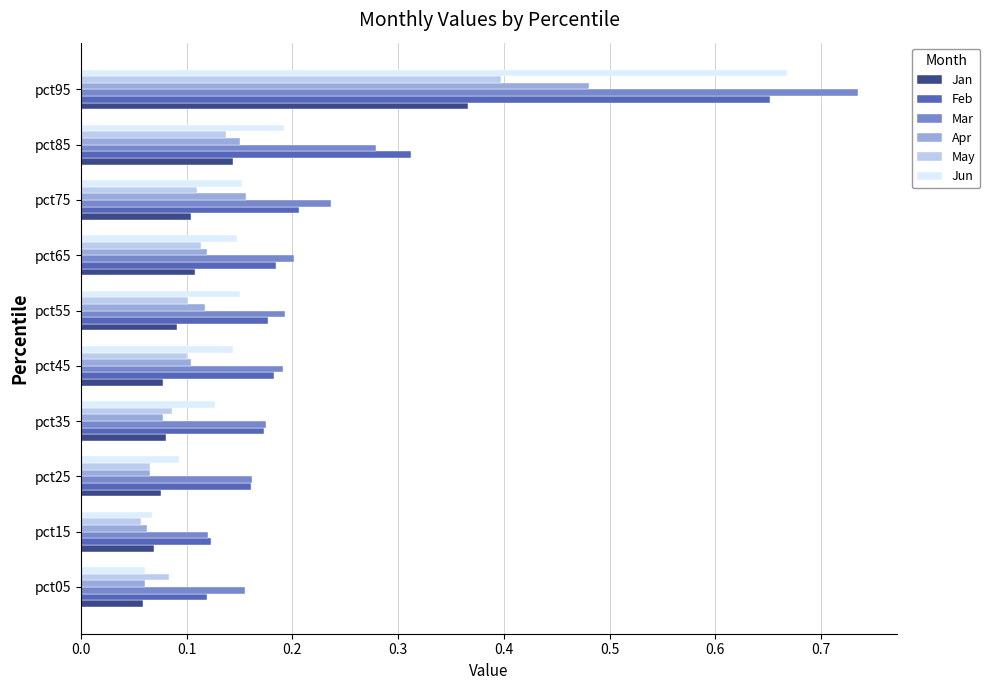

What is the sum of all May values?

1.3